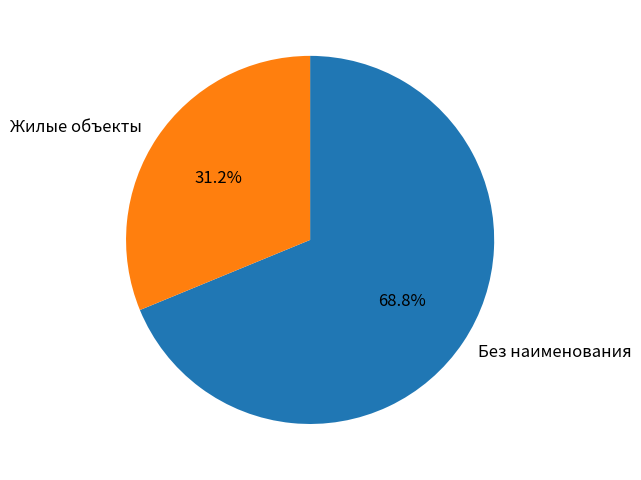

Between Без наименования and Жилые объекты, which is larger?

Без наименования